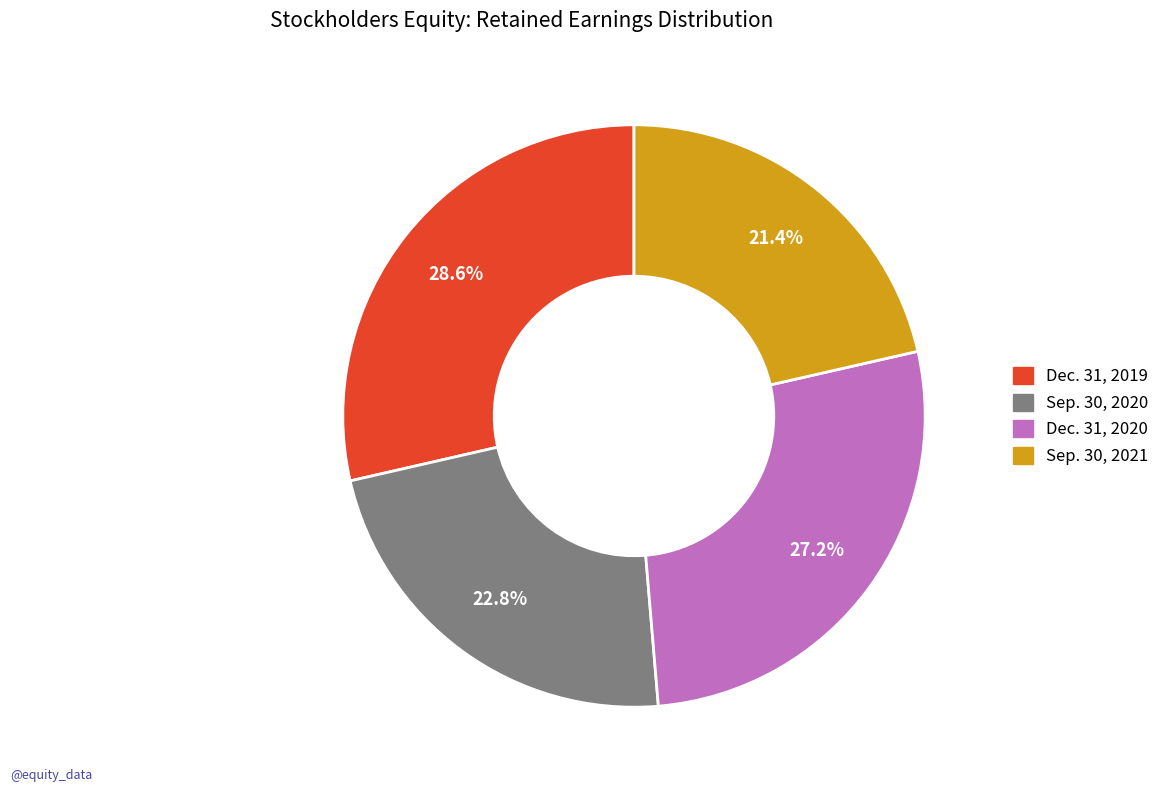

Does Dec. 31, 2019 account for over 50% of the chart?

No